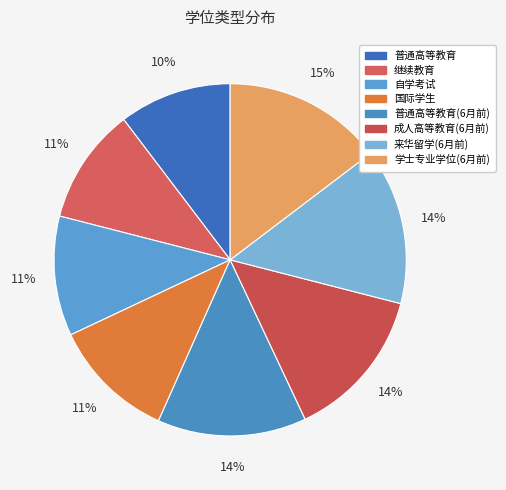

Do 来华留学(6月前) and 国际学生 together represent more than half of the pie?

No